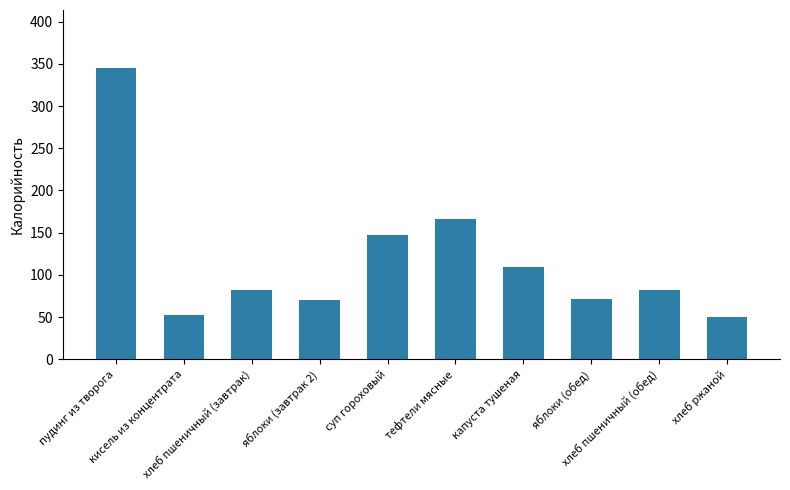

What is the average value?

117.6